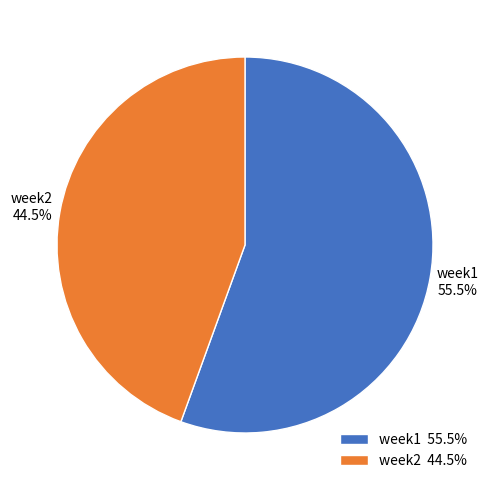

To the nearest percent, what is the average slice percentage?

50%